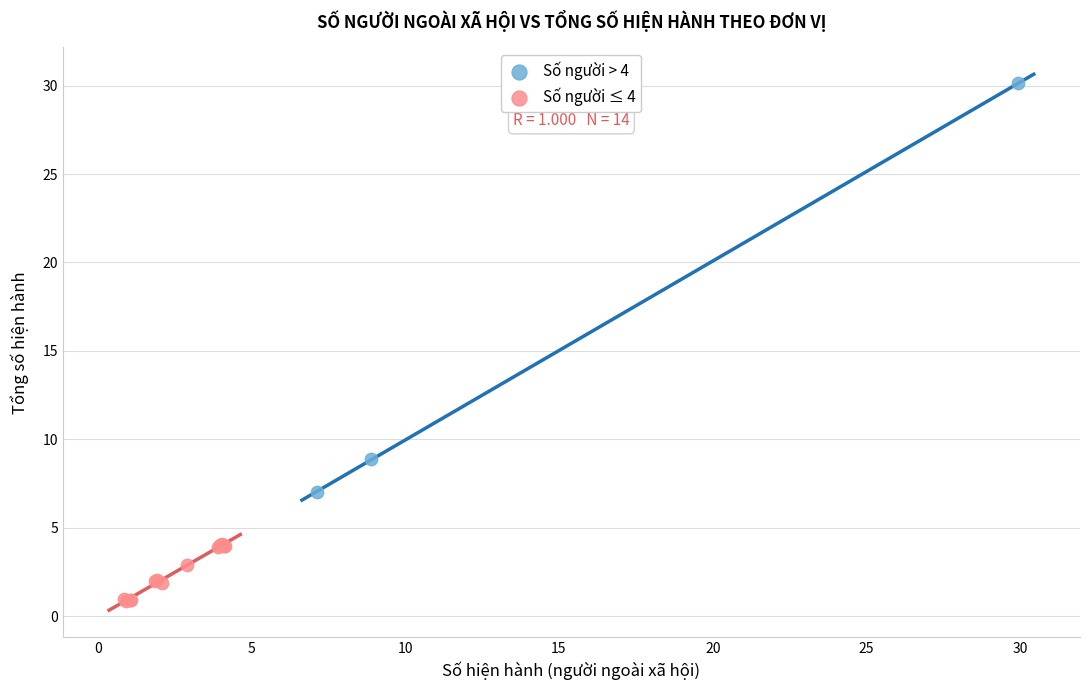

What are all the series names shown in the legend?

Số người > 4, Số người ≤ 4